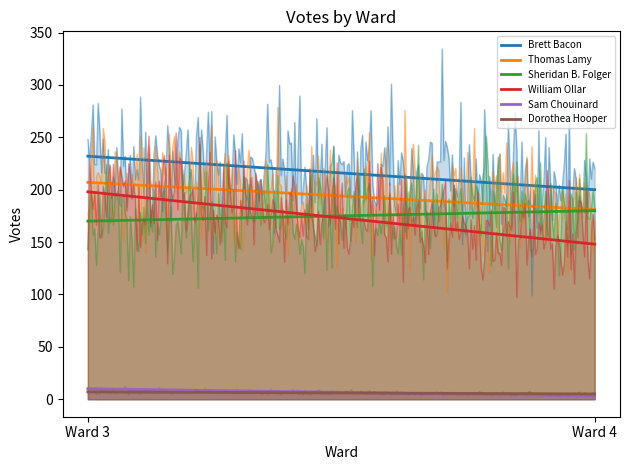

What is the value of the Sheridan B. Folger point at the 2nd from the left?

180